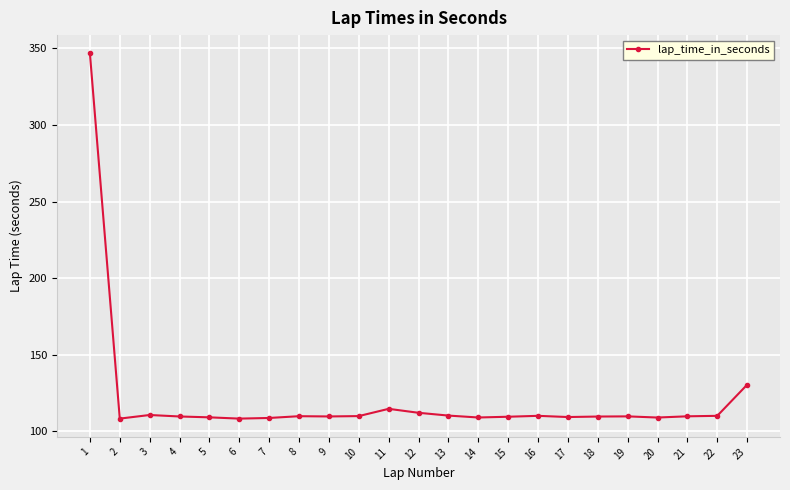

Does the chart display data point markers on the line(s)?

Yes